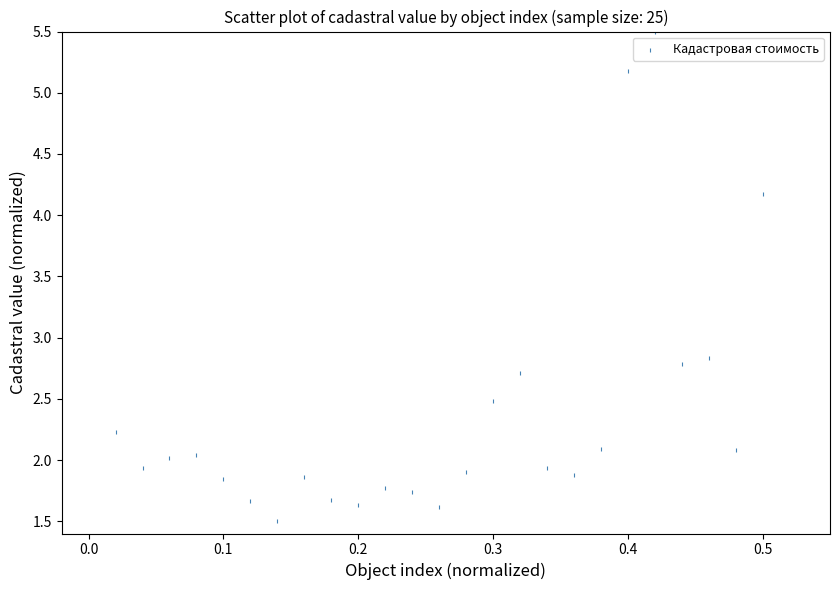

What is the range of X values (max minus min)?

0.5